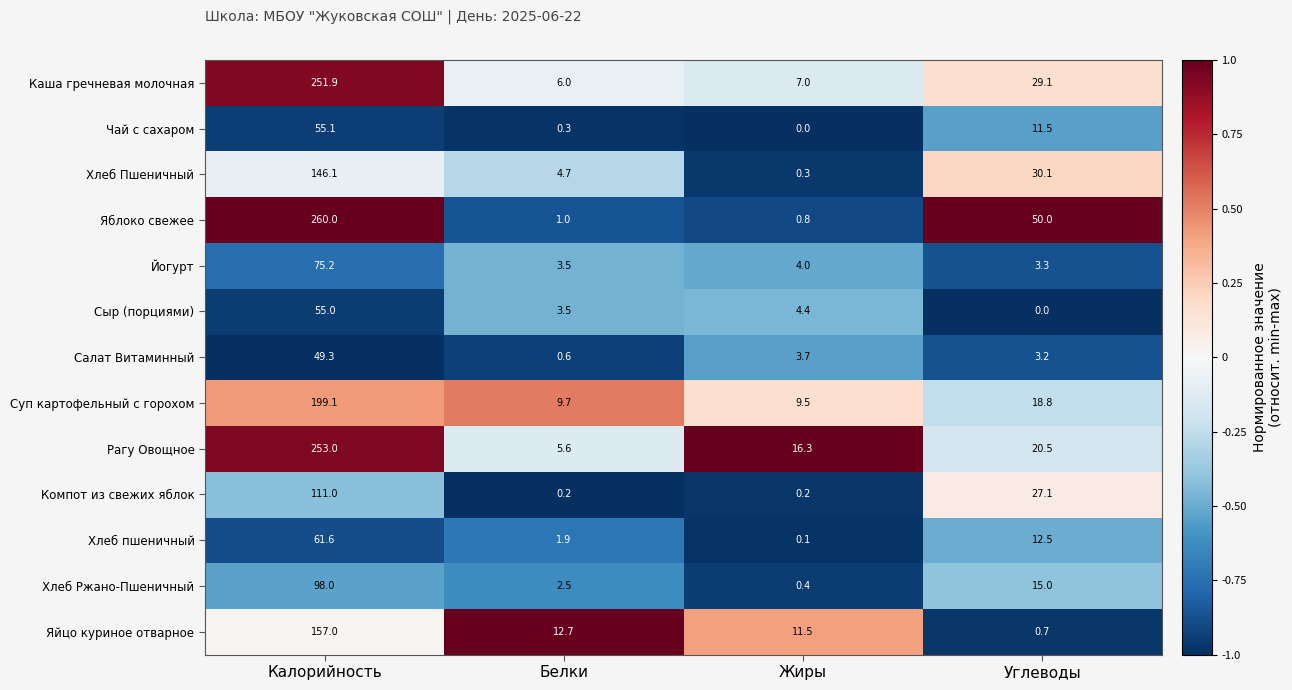

What value does the Йогурт series have at Калорийность?

75.2